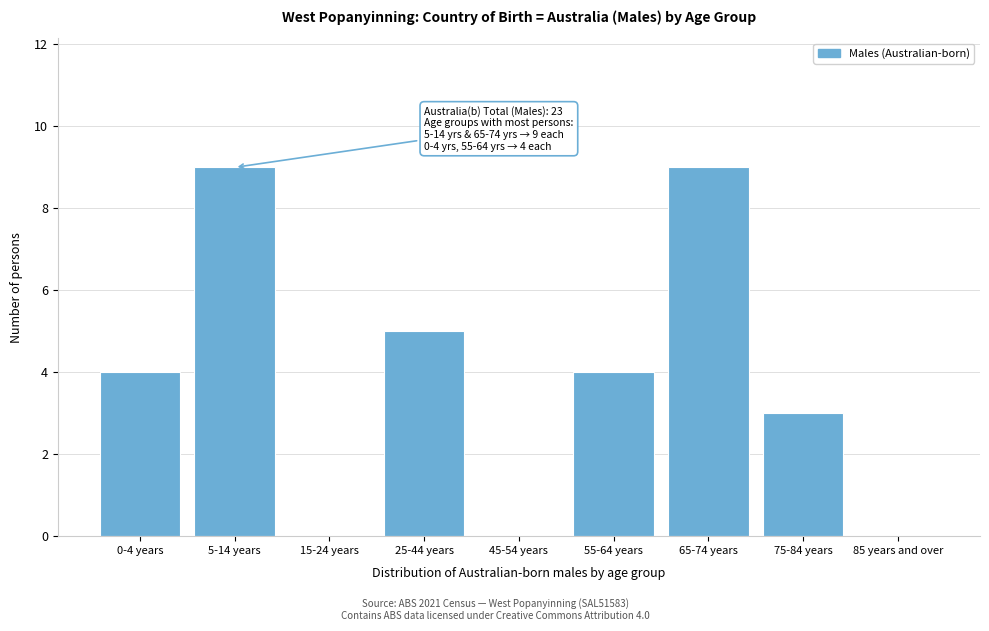

Reading right to left, extract all data points from this chart.

85 years and over=0	75-84 years=3	65-74 years=9	55-64 years=4	45-54 years=0	25-44 years=5	15-24 years=0	5-14 years=9	0-4 years=4